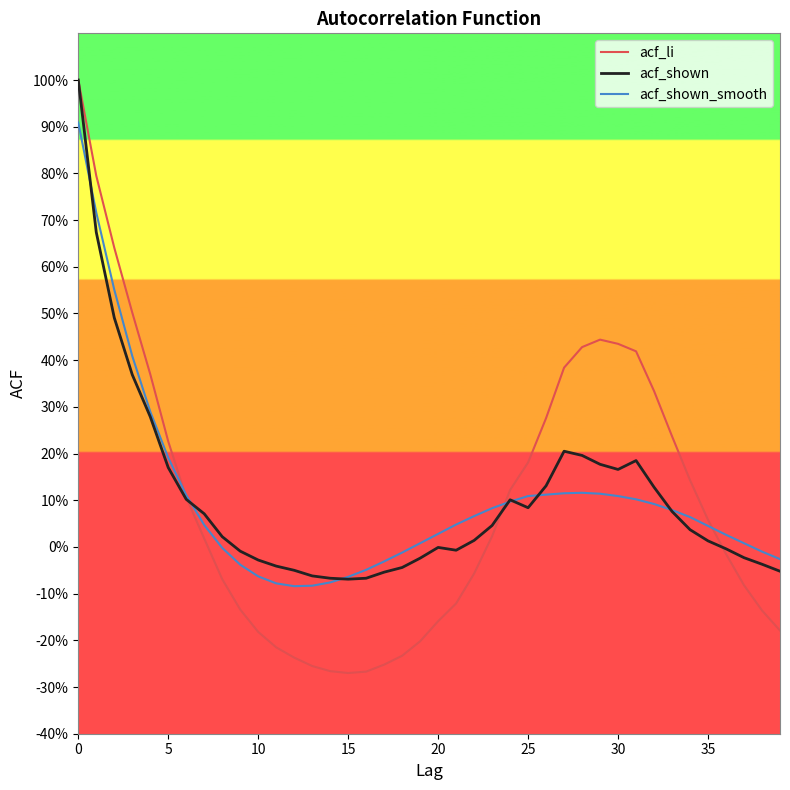

Is this an area chart (filled region under the line)?

No